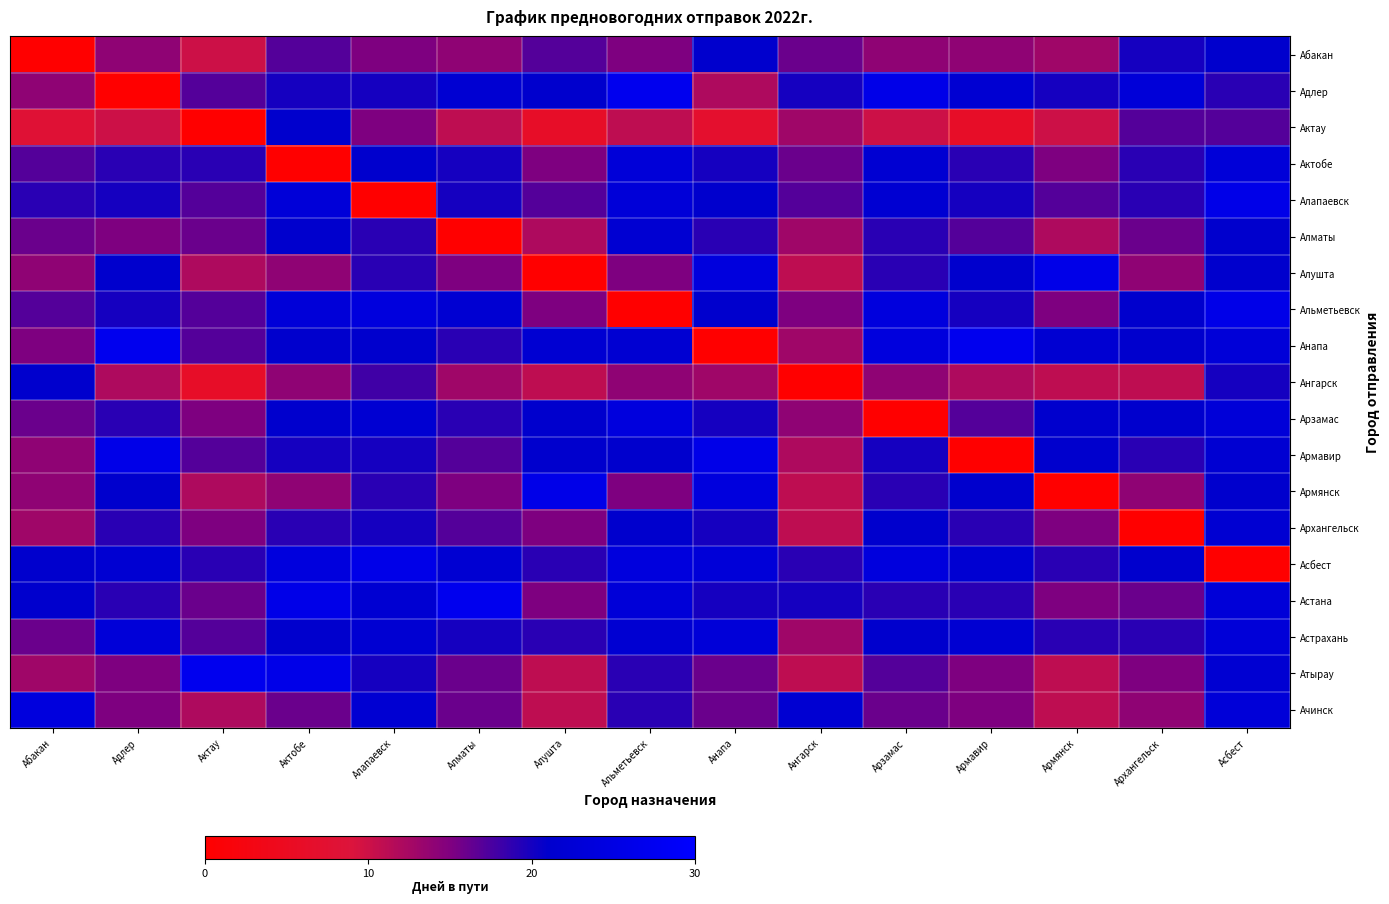

Reading left to right, what are all the values shown in this chart?

Абакан: Абакан=0	Адлер=14	Актау=10	Актобе=17	Алапаевск=15	Алматы=14	Алушта=17	Альметьевск=15	Анапа=21	Ангарск=16	Арзамас=14	Армавир=14	Армянск=13	Архангельск=20	Асбест=21
Адлер: Абакан=14	Адлер=0	Актау=17	Актобе=20	Алапаевск=20	Алматы=22	Алушта=21	Альметьевск=27	Анапа=12	Ангарск=20	Арзамас=26	Армавир=22	Армянск=20	Архангельск=23	Асбест=19
Актау: Абакан=8	Адлер=10	Актау=0	Актобе=21	Алапаевск=15	Алматы=11	Алушта=6	Альметьевск=11	Анапа=7	Ангарск=13	Арзамас=10	Армавир=6	Армянск=10	Архангельск=17	Асбест=17
Актобе: Абакан=17	Адлер=19	Актау=19	Актобе=0	Алапаевск=21	Алматы=20	Алушта=15	Альметьевск=23	Анапа=20	Ангарск=16	Арзамас=22	Армавир=19	Армянск=15	Архангельск=19	Асбест=23
Алапаевск: Абакан=19	Адлер=20	Актау=17	Актобе=23	Алапаевск=0	Алматы=20	Алушта=17	Альметьевск=23	Анапа=21	Ангарск=17	Арзамас=22	Армавир=20	Армянск=17	Архангельск=19	Асбест=26
Алматы: Абакан=16	Адлер=15	Актау=16	Актобе=21	Алапаевск=19	Алматы=0	Алушта=12	Альметьевск=22	Анапа=19	Ангарск=13	Арзамас=19	Армавир=17	Армянск=12	Архангельск=16	Асбест=21
Алушта: Абакан=14	Адлер=21	Актау=12	Актобе=14	Алапаевск=19	Алматы=15	Алушта=0	Альметьевск=15	Анапа=24	Ангарск=11	Арзамас=19	Армавир=21	Армянск=26	Архангельск=14	Асбест=21
Альметьевск: Абакан=17	Адлер=20	Актау=17	Актобе=23	Алапаевск=24	Алматы=22	Алушта=15	Альметьевск=0	Анапа=21	Ангарск=15	Арзамас=24	Армавир=20	Армянск=15	Архангельск=21	Асбест=26
Анапа: Абакан=15	Адлер=27	Актау=17	Актобе=21	Алапаевск=21	Алматы=19	Алушта=22	Альметьевск=22	Анапа=0	Ангарск=13	Арзамас=24	Армавир=27	Армянск=22	Архангельск=21	Асбест=23
Ангарск: Абакан=21	Адлер=12	Актау=6	Актобе=14	Алапаевск=18	Алматы=13	Алушта=11	Альметьевск=14	Анапа=13	Ангарск=0	Арзамас=14	Армавир=12	Армянск=11	Архангельск=11	Асбест=20
Арзамас: Абакан=16	Адлер=19	Актау=15	Актобе=21	Алапаевск=22	Алматы=19	Алушта=21	Альметьевск=24	Анапа=20	Ангарск=14	Арзамас=0	Армавир=17	Армянск=21	Архангельск=21	Асбест=23
Армавир: Абакан=14	Адлер=26	Актау=17	Актобе=20	Алапаевск=20	Алматы=17	Алушта=21	Альметьевск=21	Анапа=26	Ангарск=12	Арзамас=20	Армавир=0	Армянск=21	Архангельск=19	Асбест=22
Армянск: Абакан=14	Адлер=21	Актау=12	Актобе=14	Алапаевск=19	Алматы=15	Алушта=26	Альметьевск=15	Анапа=24	Ангарск=11	Арзамас=19	Армавир=21	Армянск=0	Архангельск=14	Асбест=21
Архангельск: Абакан=13	Адлер=19	Актау=15	Актобе=19	Алапаевск=20	Алматы=17	Алушта=15	Альметьевск=21	Анапа=20	Ангарск=11	Арзамас=21	Армавир=19	Армянск=15	Архангельск=0	Асбест=22
Асбест: Абакан=21	Адлер=22	Актау=19	Актобе=24	Алапаевск=26	Алматы=22	Алушта=19	Альметьевск=24	Анапа=23	Ангарск=19	Арзамас=24	Армавир=22	Армянск=19	Архангельск=21	Асбест=0
Астана: Абакан=21	Адлер=19	Актау=16	Актобе=26	Алапаевск=22	Алматы=27	Алушта=15	Альметьевск=23	Анапа=20	Ангарск=20	Арзамас=19	Армавир=19	Армянск=15	Архангельск=16	Асбест=23
Астрахань: Абакан=16	Адлер=23	Актау=17	Актобе=21	Алапаевск=22	Алматы=20	Алушта=19	Альметьевск=22	Анапа=23	Ангарск=13	Арзамас=21	Армавир=22	Армянск=19	Архангельск=19	Асбест=23
Атырау: Абакан=13	Адлер=15	Актау=27	Актобе=26	Алапаевск=20	Алматы=16	Алушта=11	Альметьевск=19	Анапа=16	Ангарск=11	Арзамас=17	Армавир=15	Армянск=11	Архангельск=15	Асбест=22
Ачинск: Абакан=24	Адлер=15	Актау=12	Актобе=16	Алапаевск=22	Алматы=16	Алушта=11	Альметьевск=19	Анапа=16	Ангарск=22	Арзамас=16	Армавир=15	Армянск=11	Архангельск=14	Асбест=23